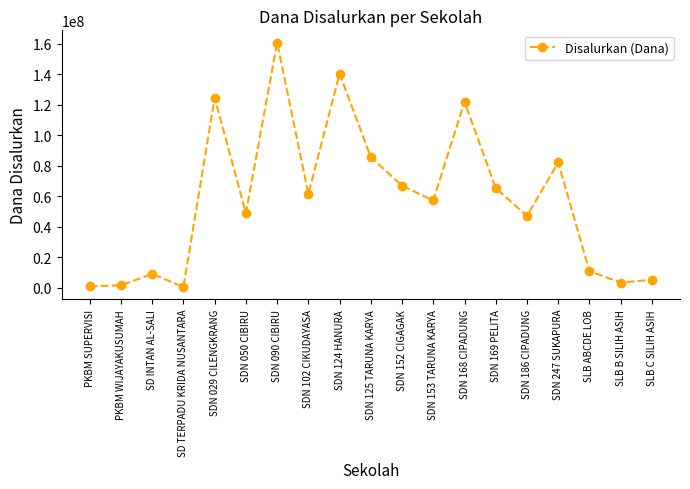

What is the sum of all values?

1092600000